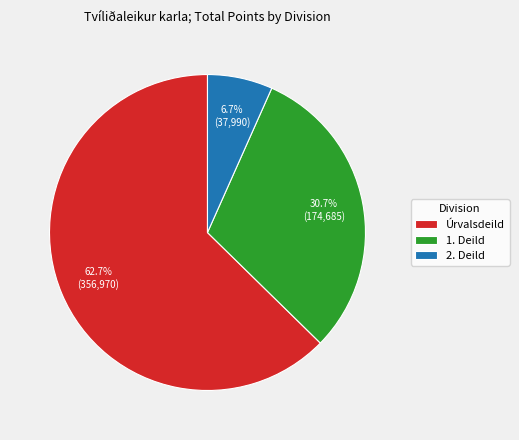

Is the sum of 1. Deild and Úrvalsdeild greater than half?

Yes